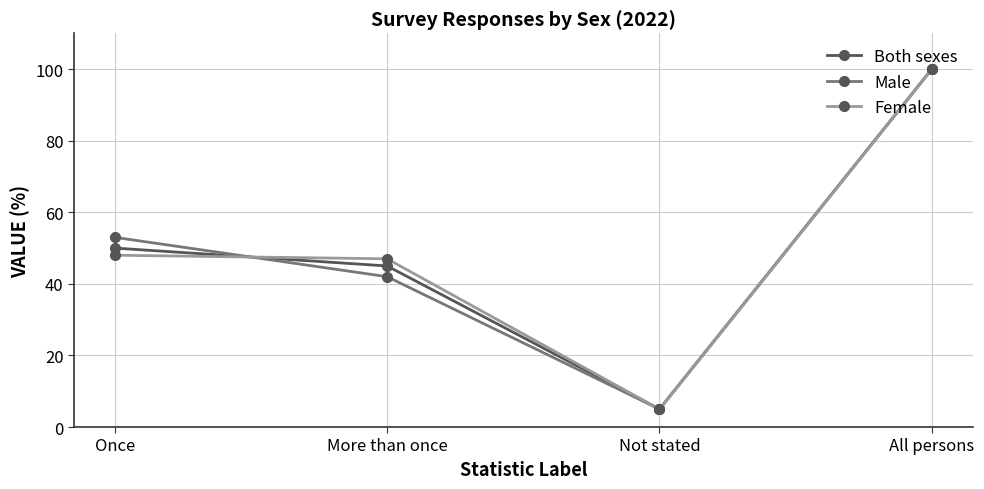

Between Once and Not stated, which series saw the biggest shift?

Male